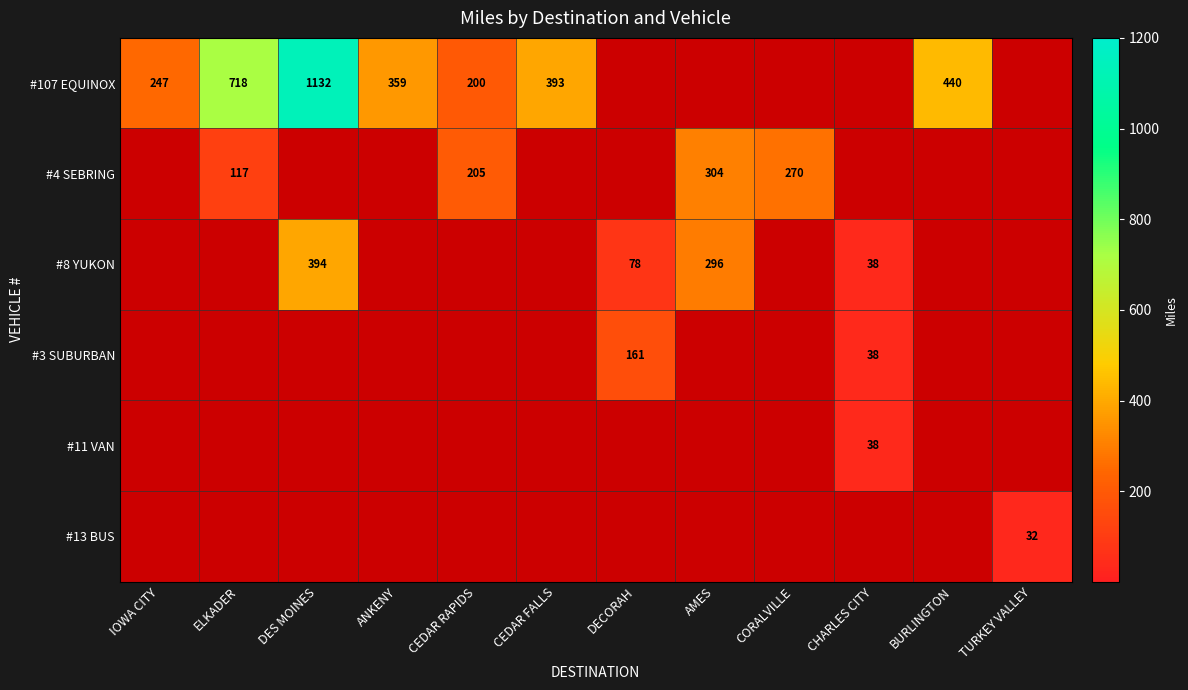

What is the minimum value shown in the chart?

32.0